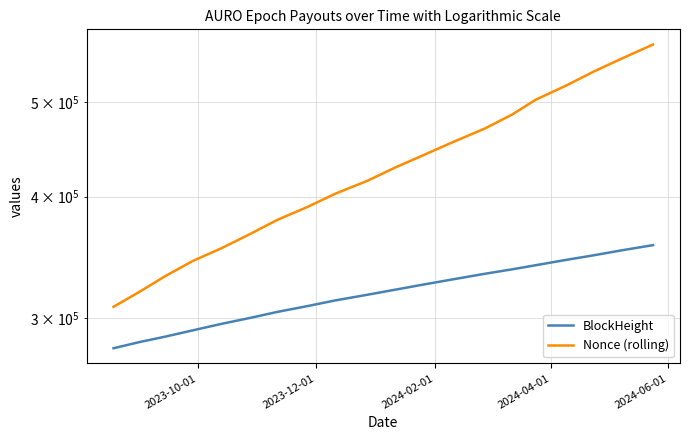

The value of BlockHeight at 18 is 182321. True or false?

False